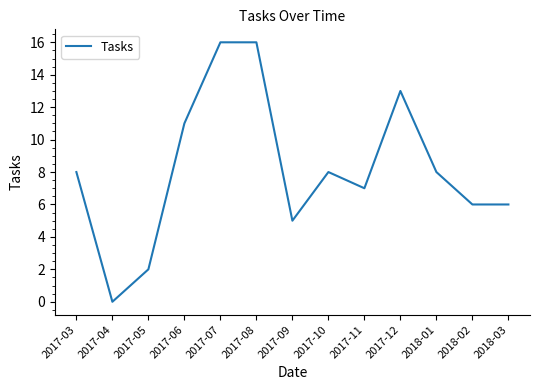

How many values are above zero?

12